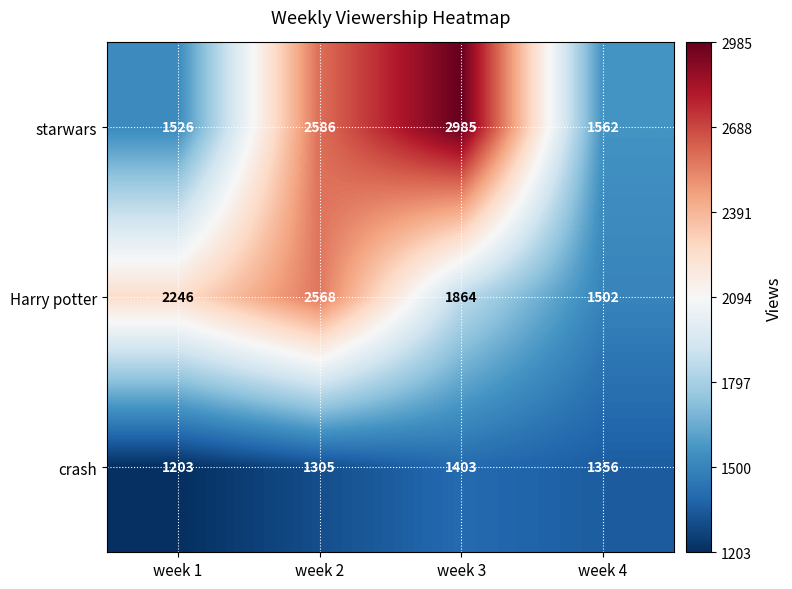

Is it true that starwars equals 2985 at week 3?

True